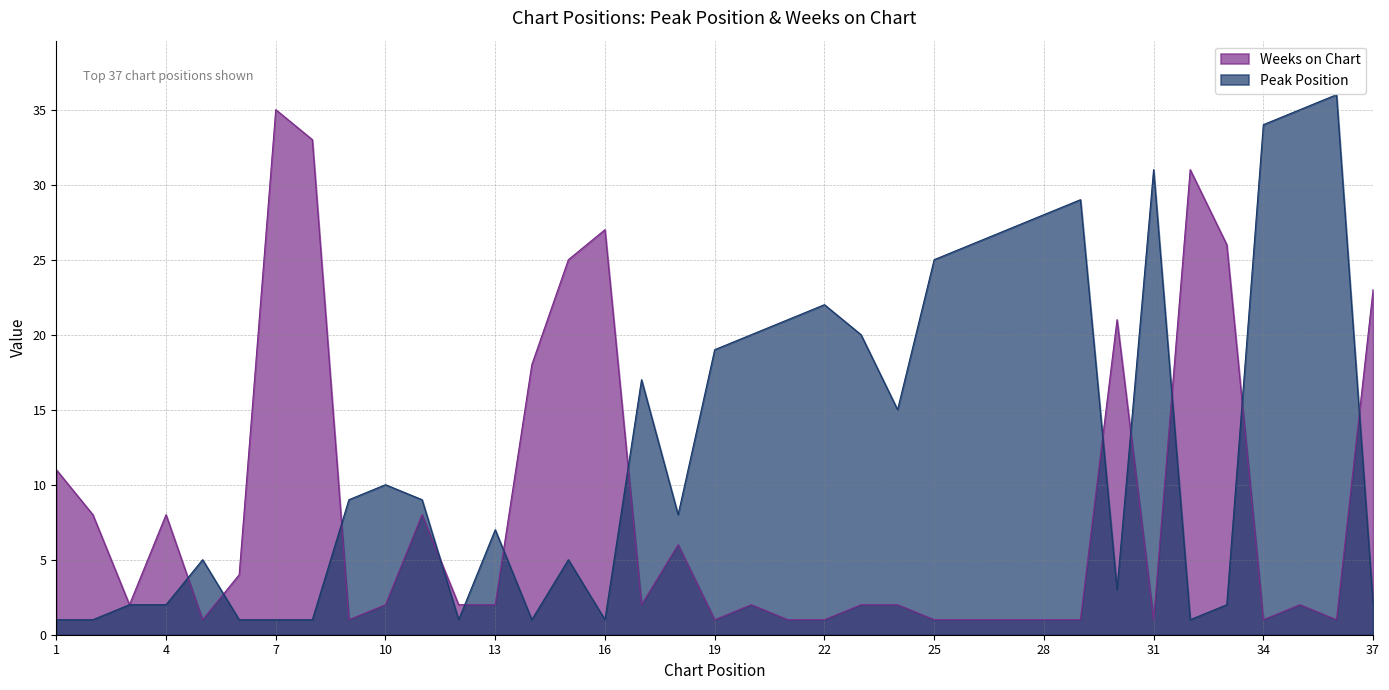

How many series are shown in this chart?

2